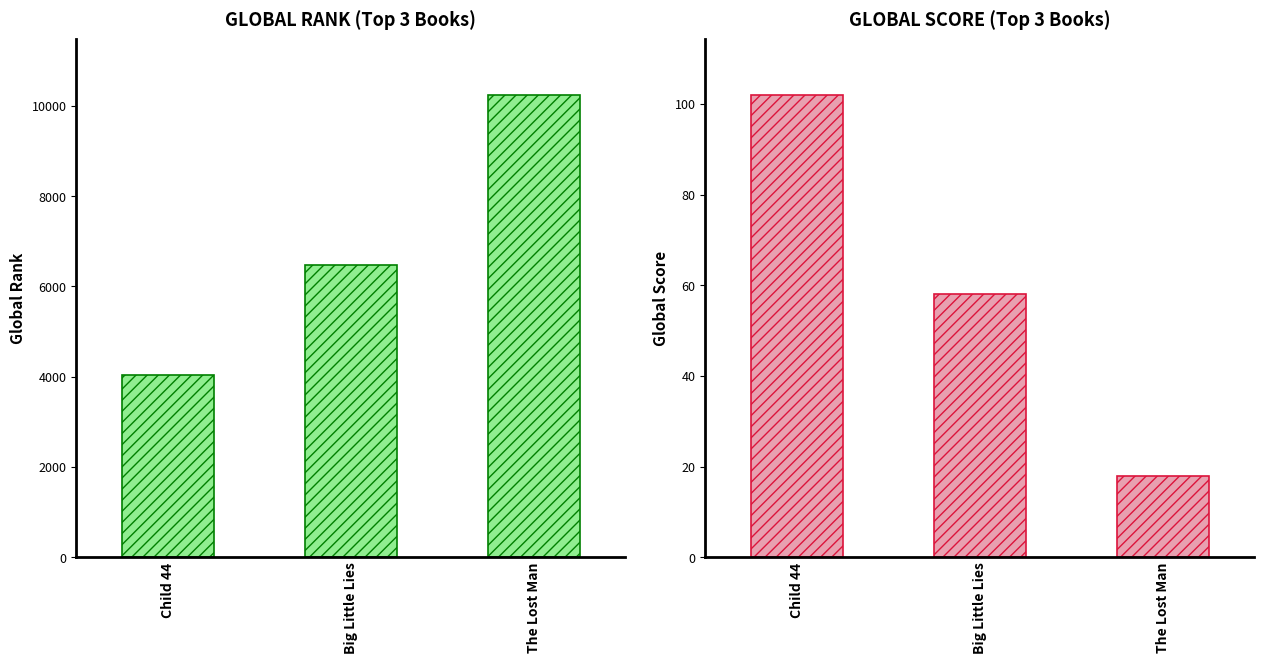

At which label does Global Rank first exceed 6477?

The Lost Man